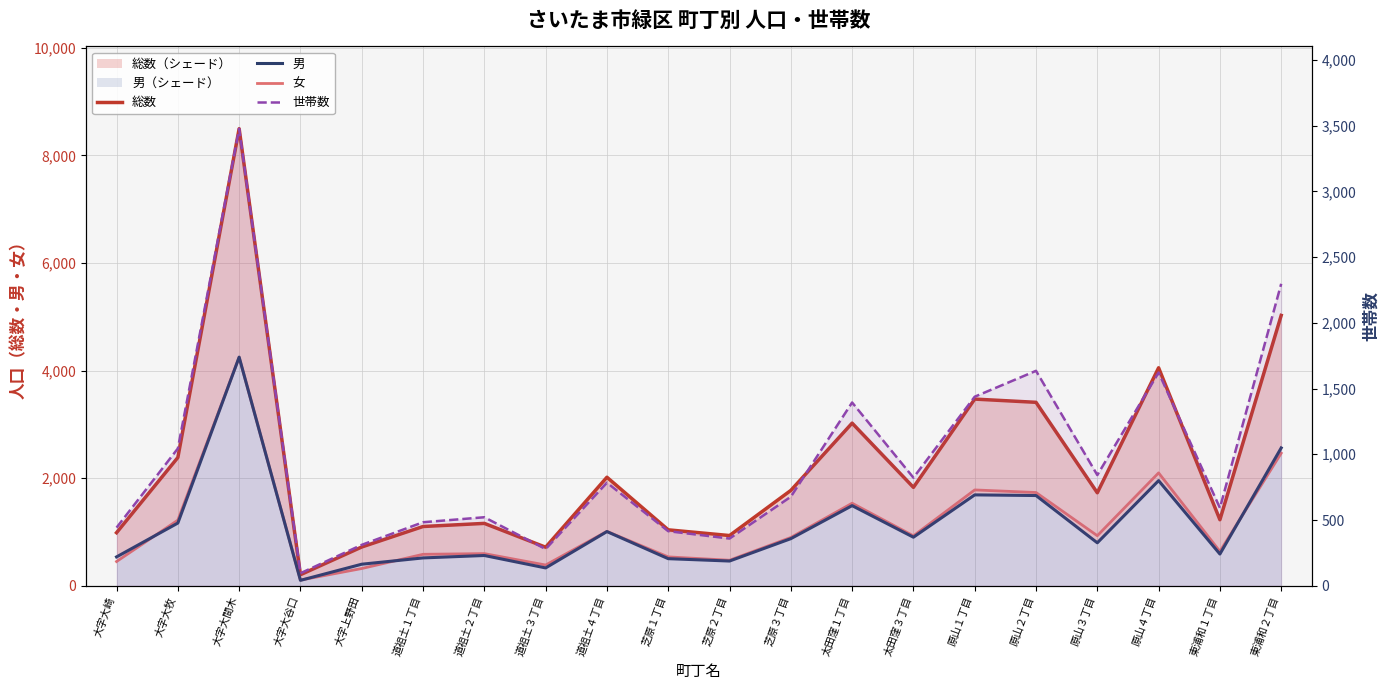

How many values in the 男 series are below 875?

10